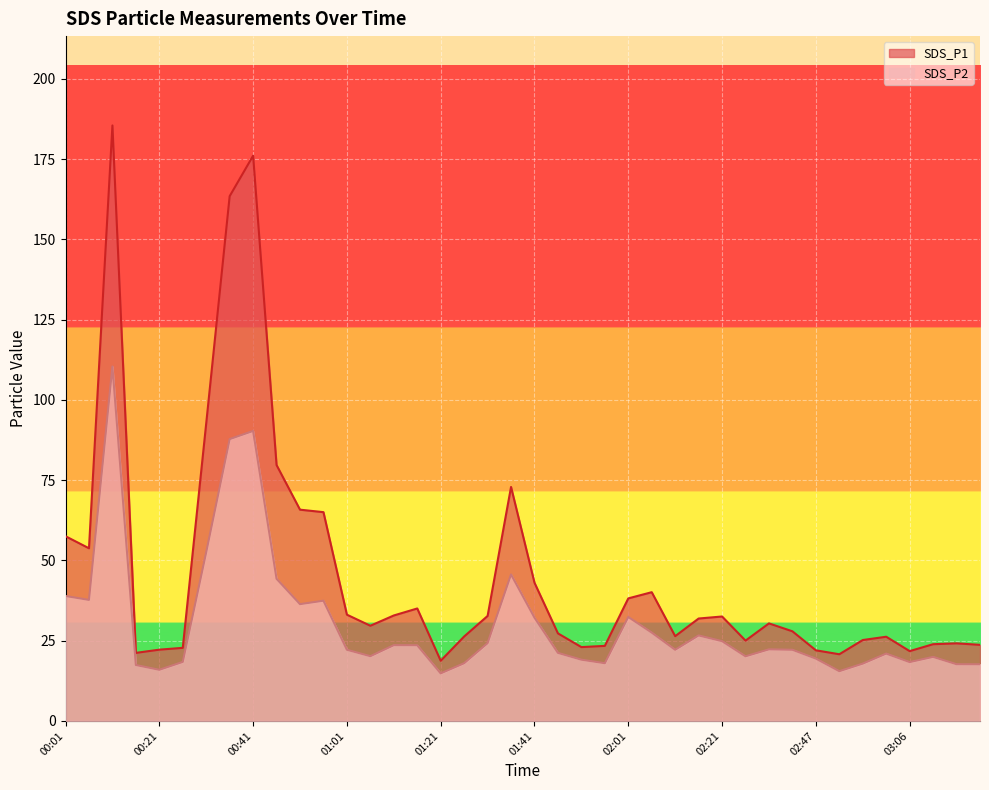

In SDS_P2, how many points are higher than both neighbors (excluding endpoints)?

10